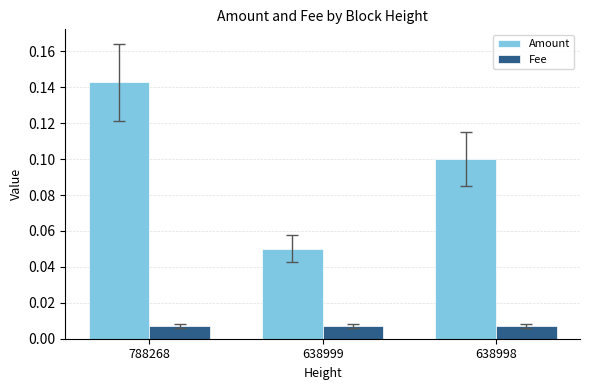

True or false: Amount has a value of 0.1 at 638999.

True